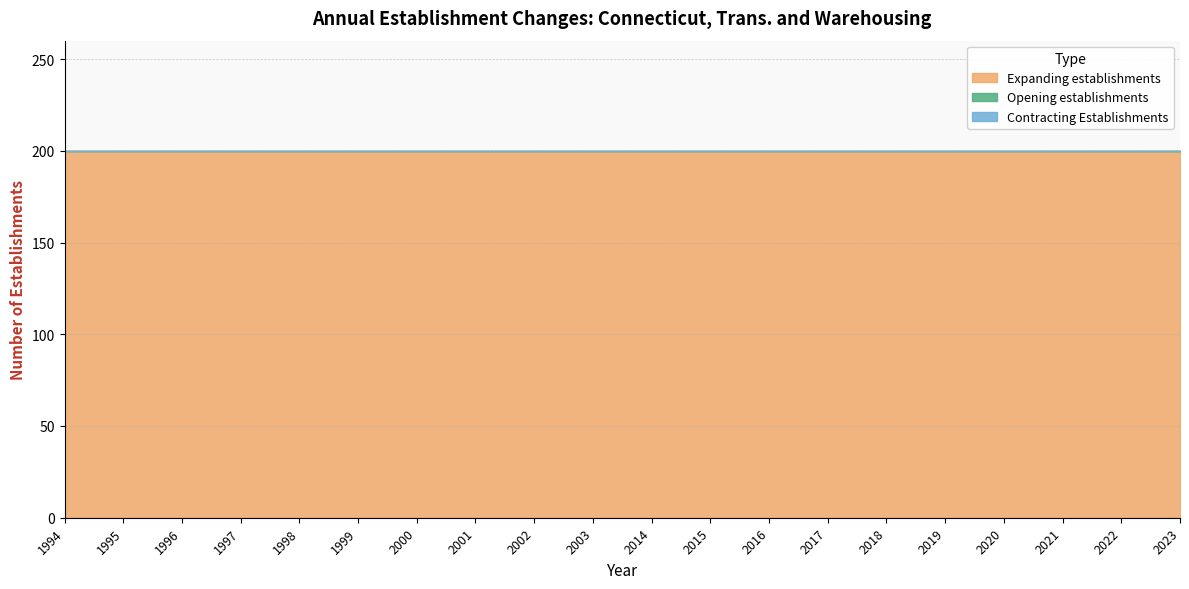

Between 1995 and 1999, which is larger?

1995